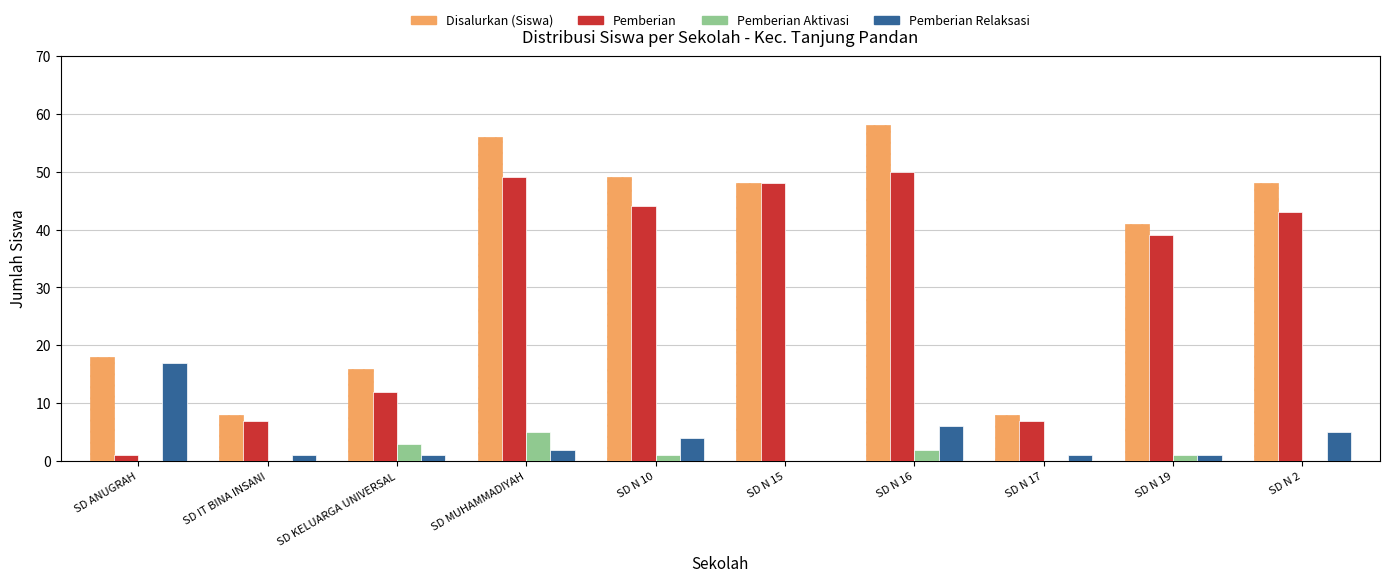

Reading left to right, extract all data points from this chart.

Disalurkan (Siswa): 18	8	16	56	49	48	58	8	41	48
Pemberian: 1	7	12	49	44	48	50	7	39	43
Pemberian Aktivasi: 0	0	3	5	1	0	2	0	1	0
Pemberian Relaksasi: 17	1	1	2	4	0	6	1	1	5